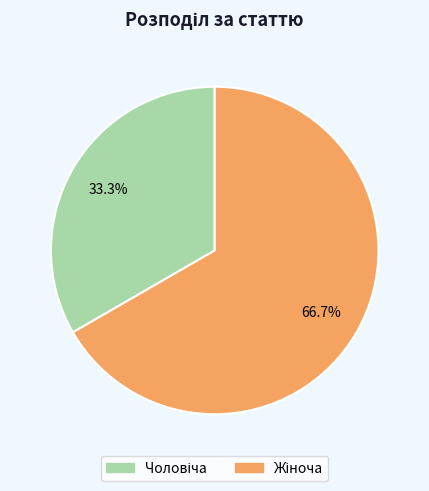

Does any single category account for the majority?

Yes